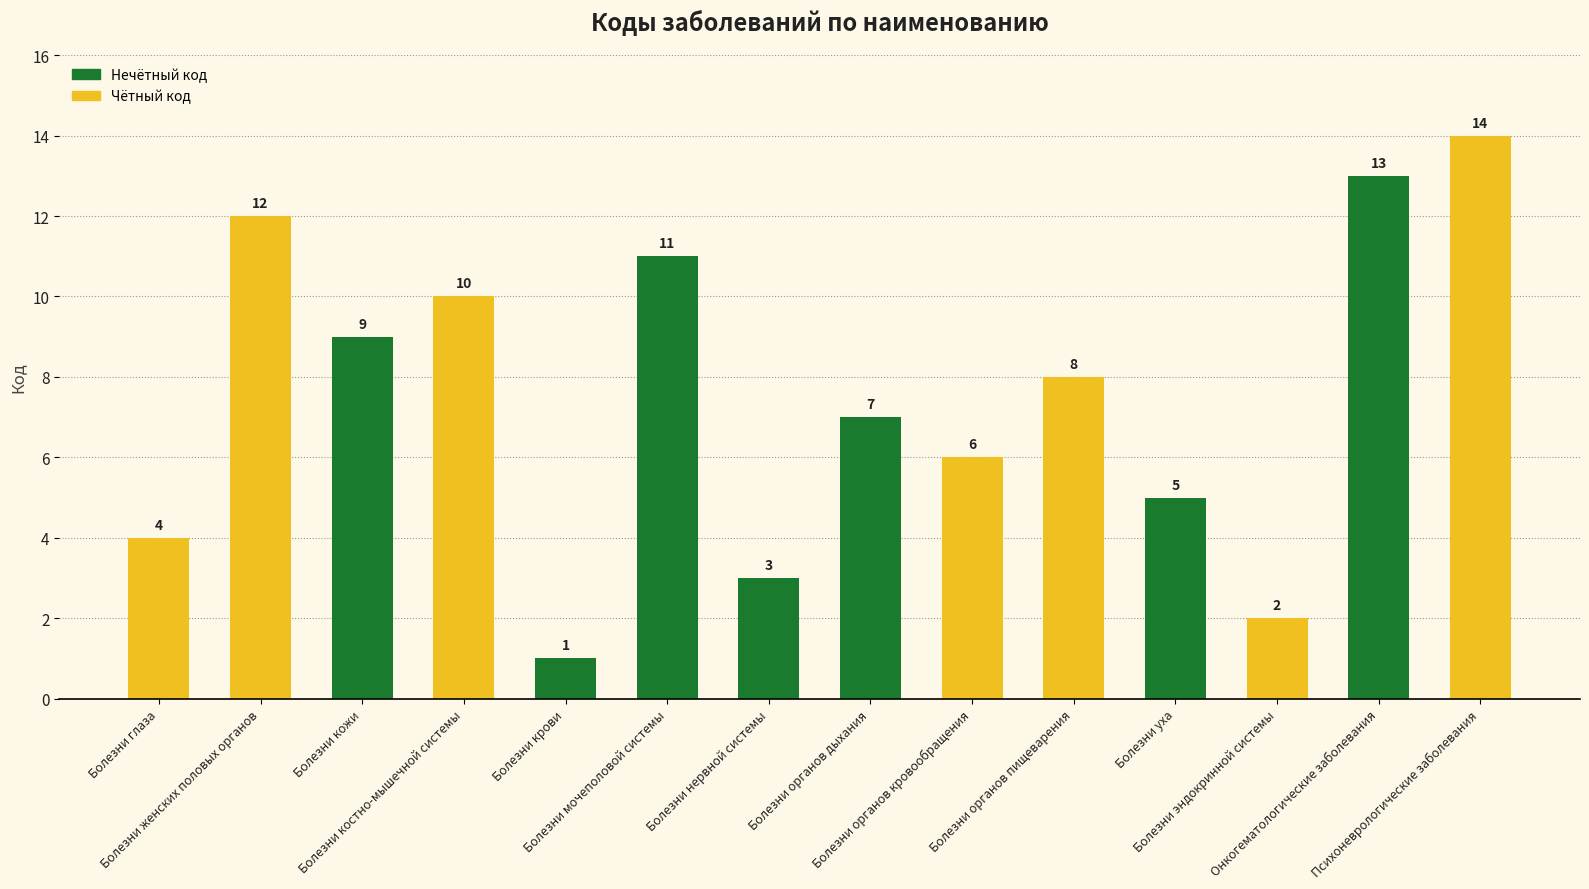

At which category does the chart reach its peak across all series?

Психоневрологические заболевания